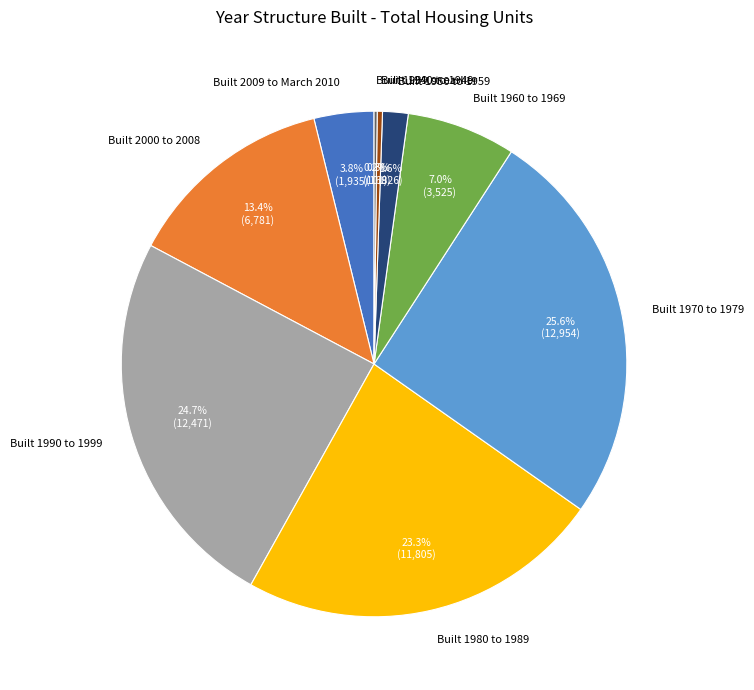

To the nearest percent, what is the average slice percentage?

11%